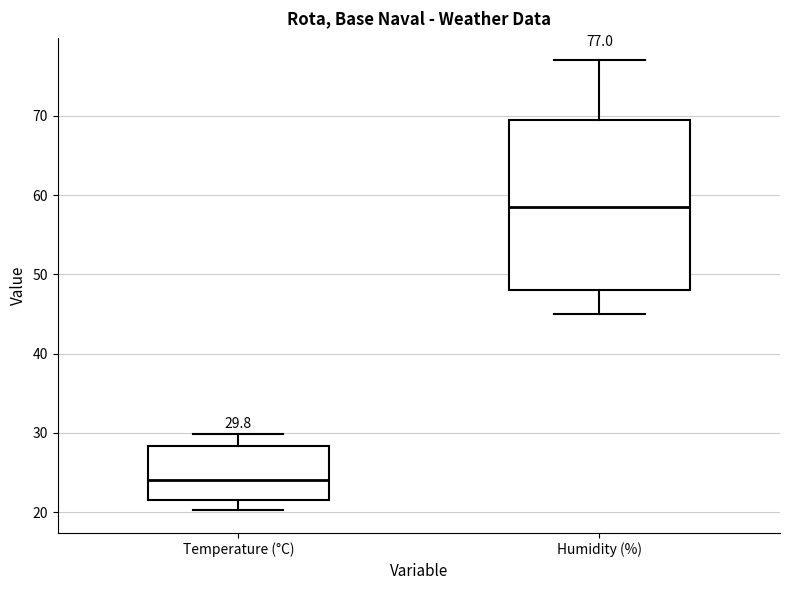

Which box is the tallest, from its lower edge to its upper edge?

Humidity (%)